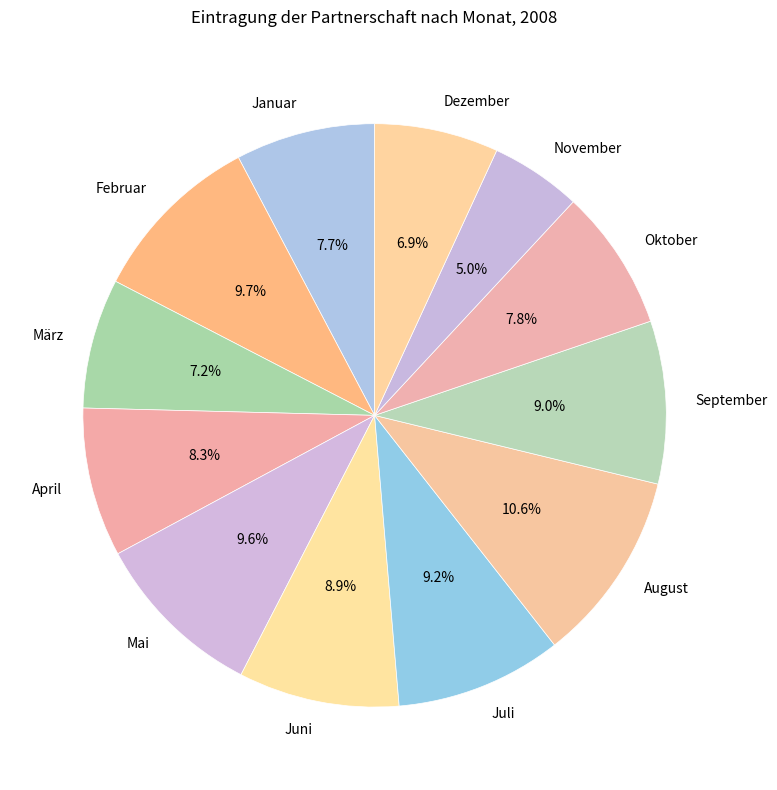

Is there a majority slice in this chart?

No